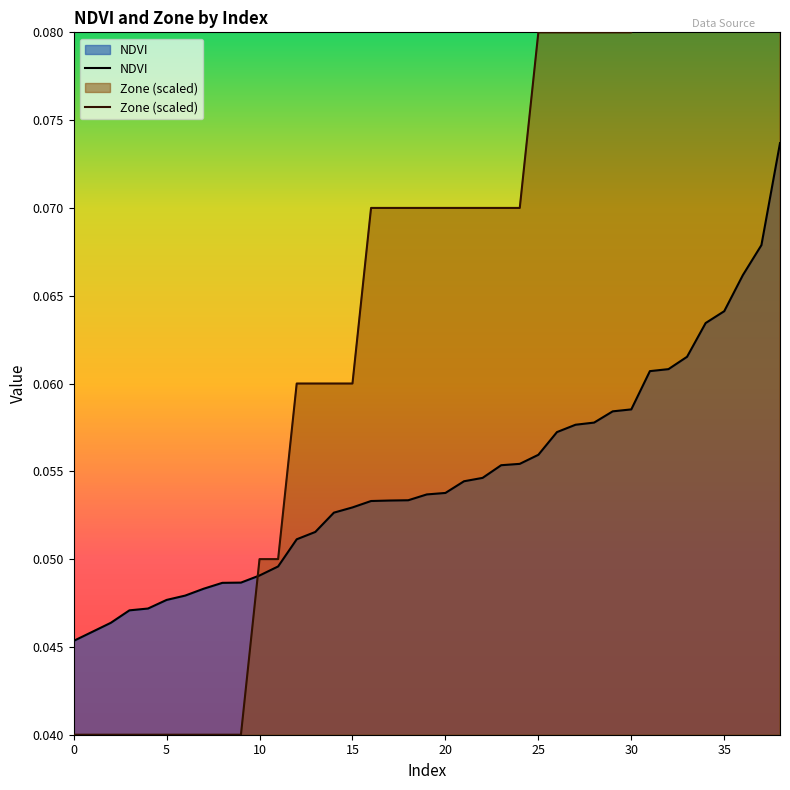

Which category has the highest value in the NDVI series?

38